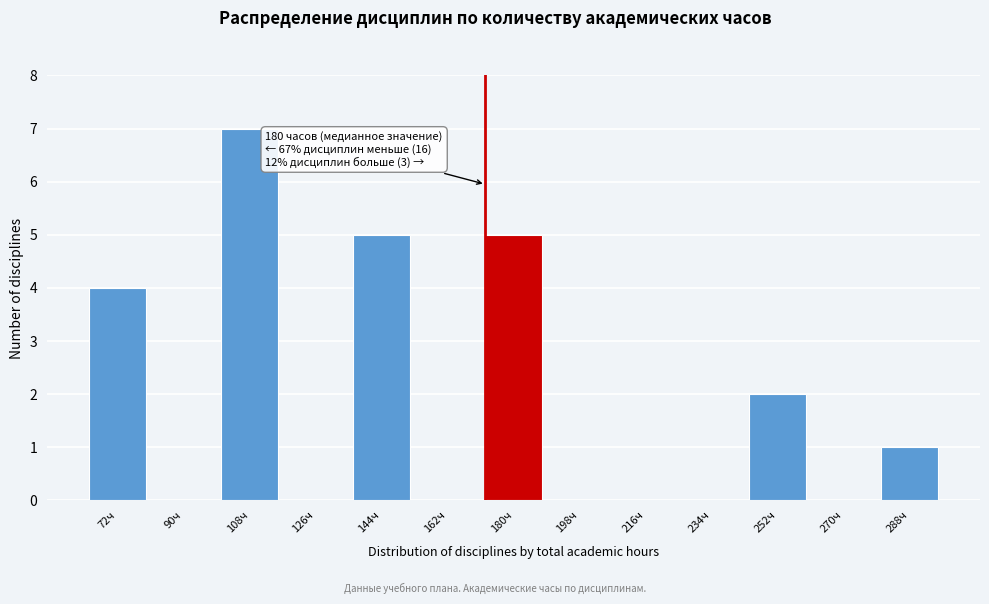

Reading left to right, what are all the values shown in this chart?

72ч=4	90ч=0	108ч=7	126ч=0	144ч=5	162ч=0	180ч=5	198ч=0	216ч=0	234ч=0	252ч=2	270ч=0	288ч=1